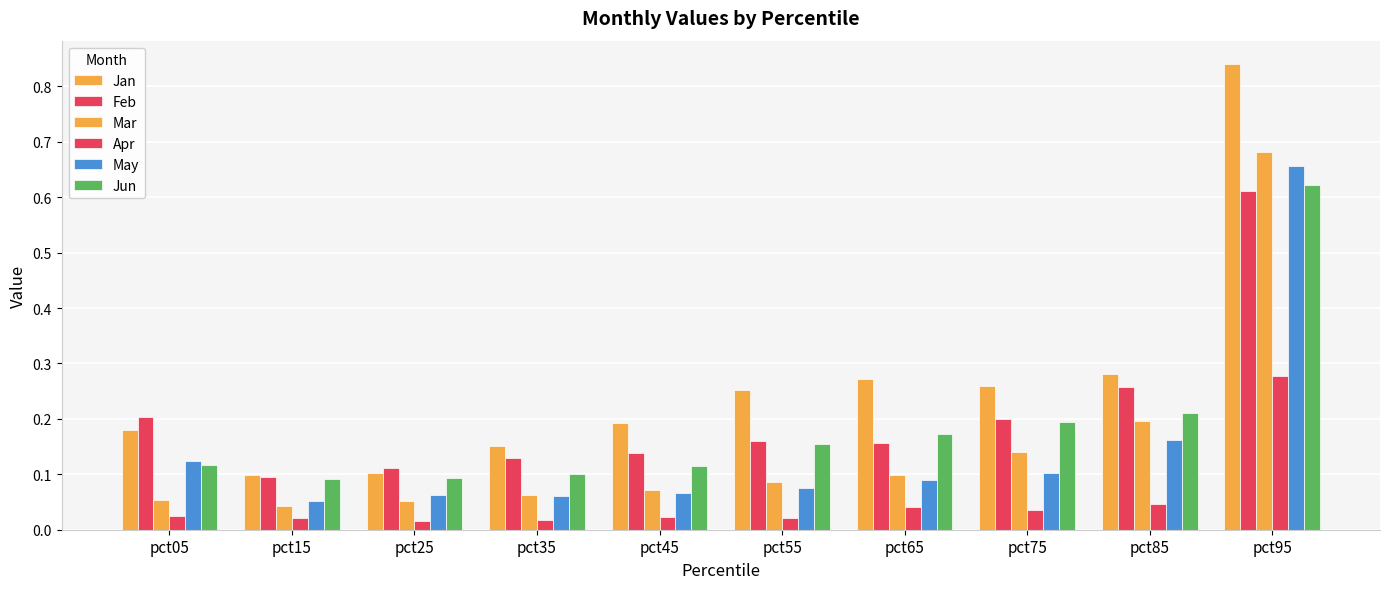

Rank the series by their maximum value, from lowest to highest.

Apr, Feb, Jun, May, Mar, Jan